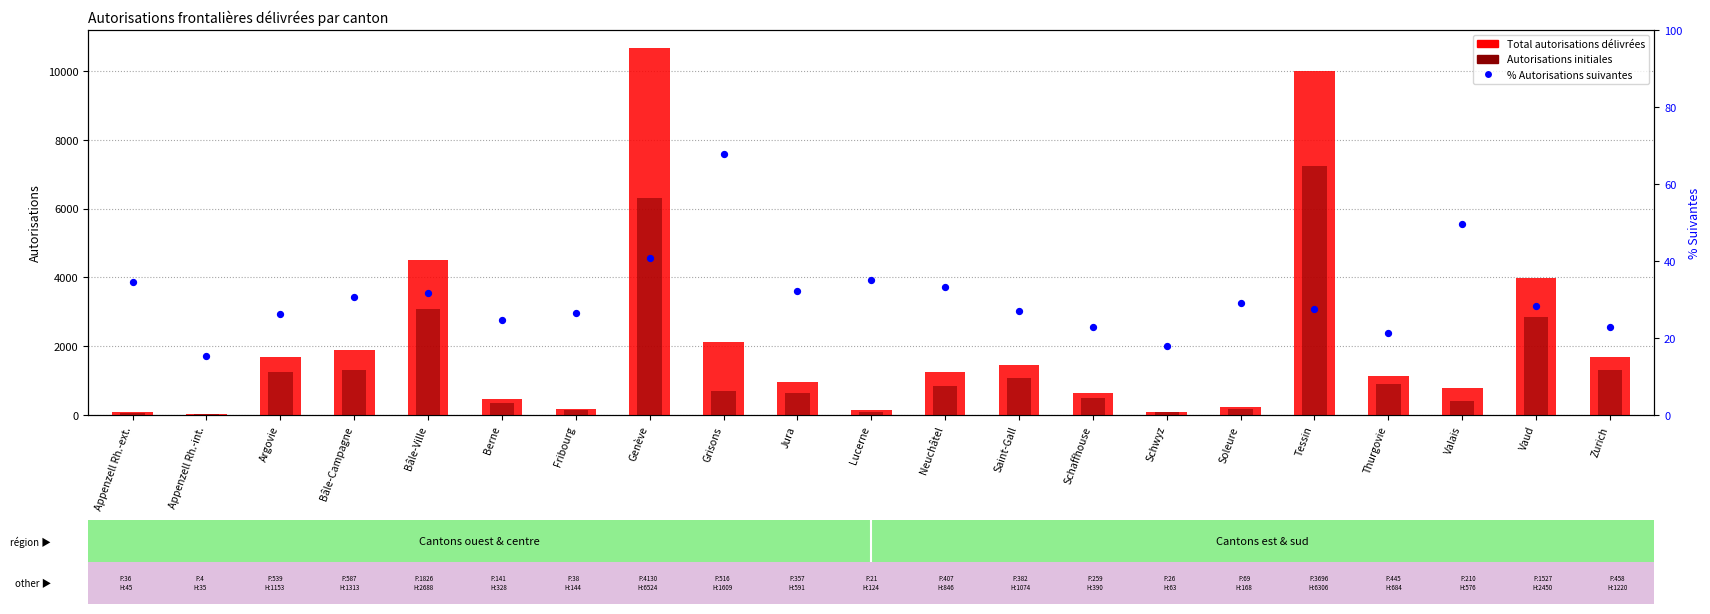

Is the value of Total at Soleure greater than the value of % Suivantes at Lucerne?

Yes